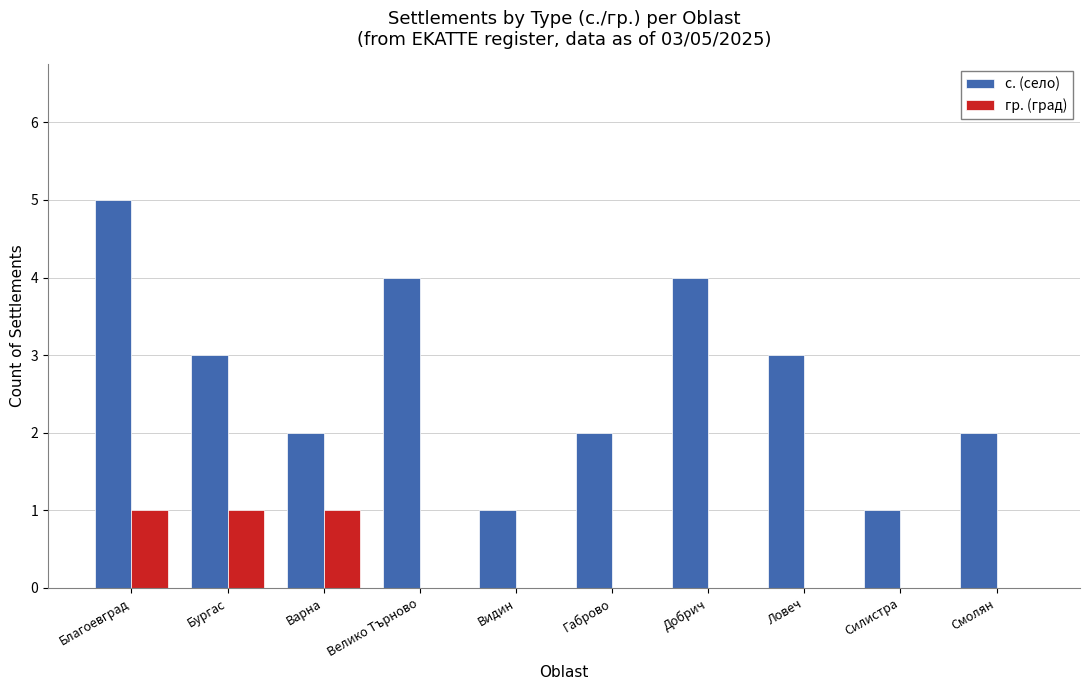

What is the total value across all series at Добрич?

4